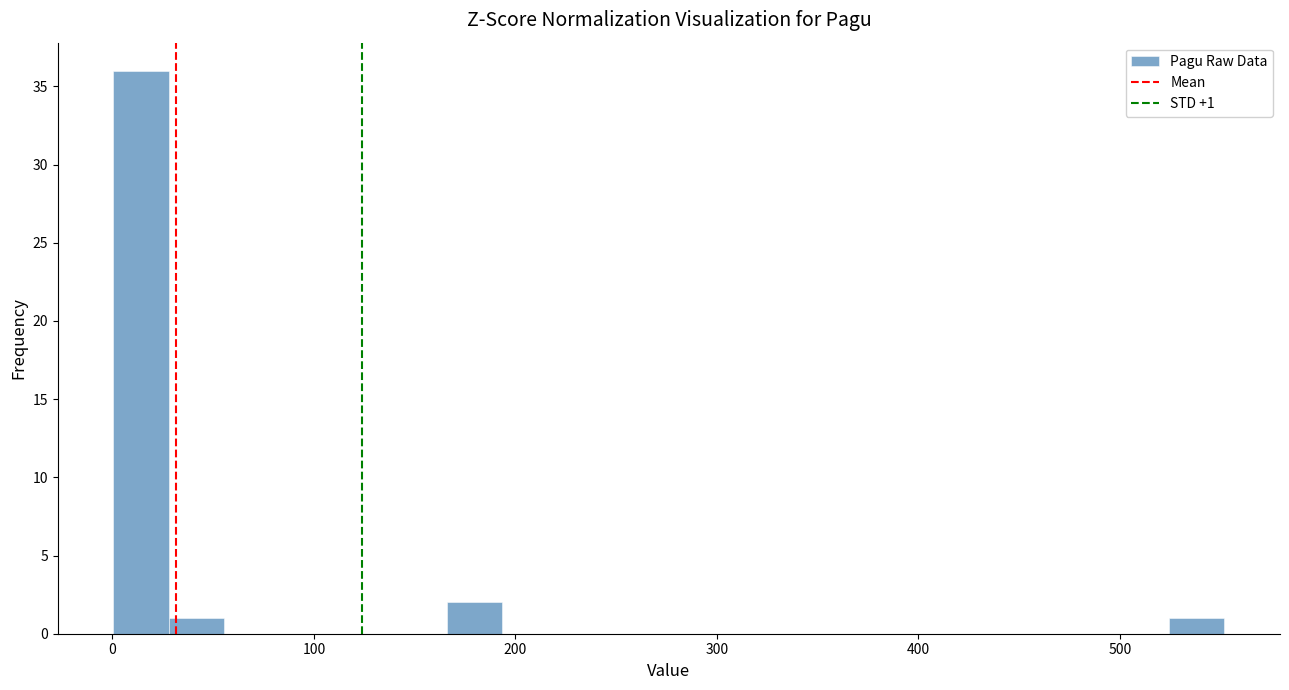

Around what value on the x-axis is the tallest bar? Give the approximate position of its centre, as read against the axis.

10